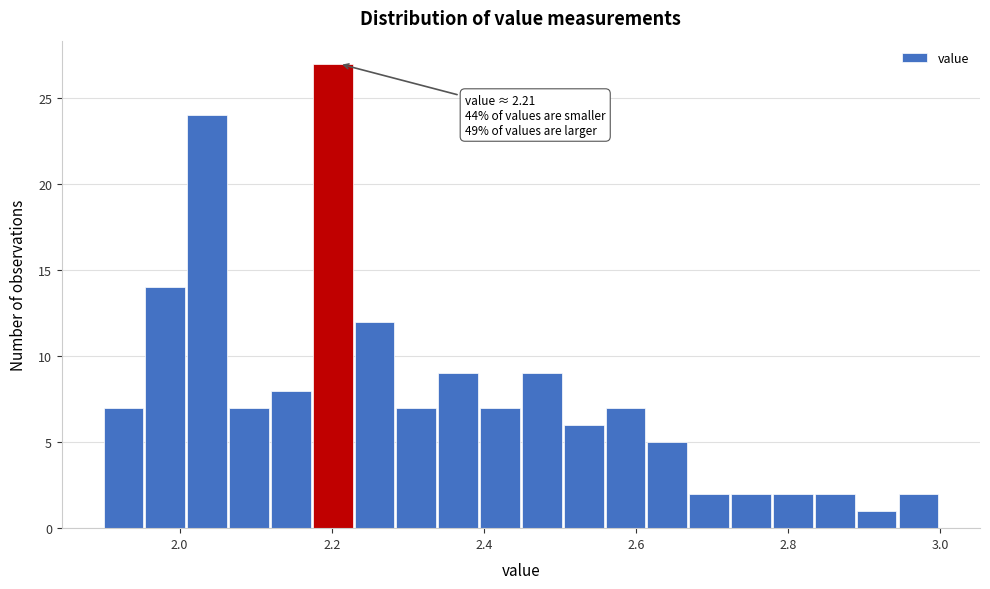

Read against the x-axis, roughly where is the centre of the tallest bar?

2.20